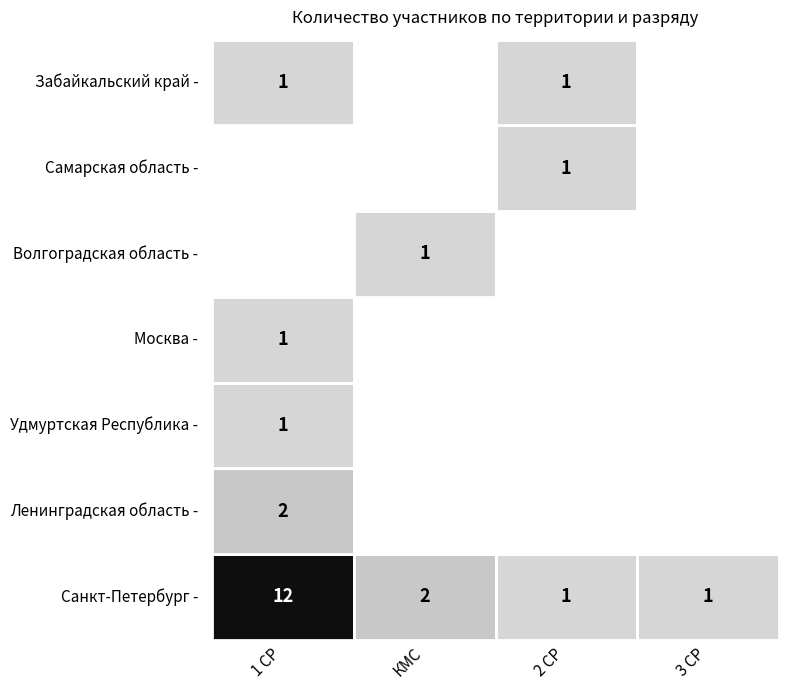

How many data points in КМС are above 0?

2